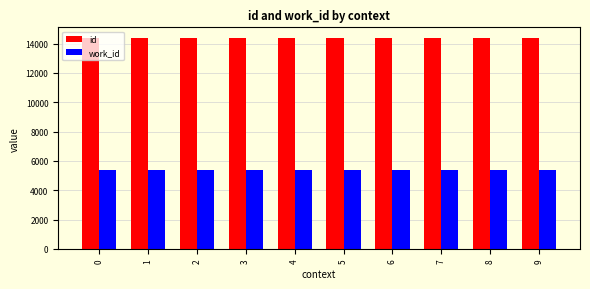

Rank the series at 0 from highest to lowest value.

id, work_id